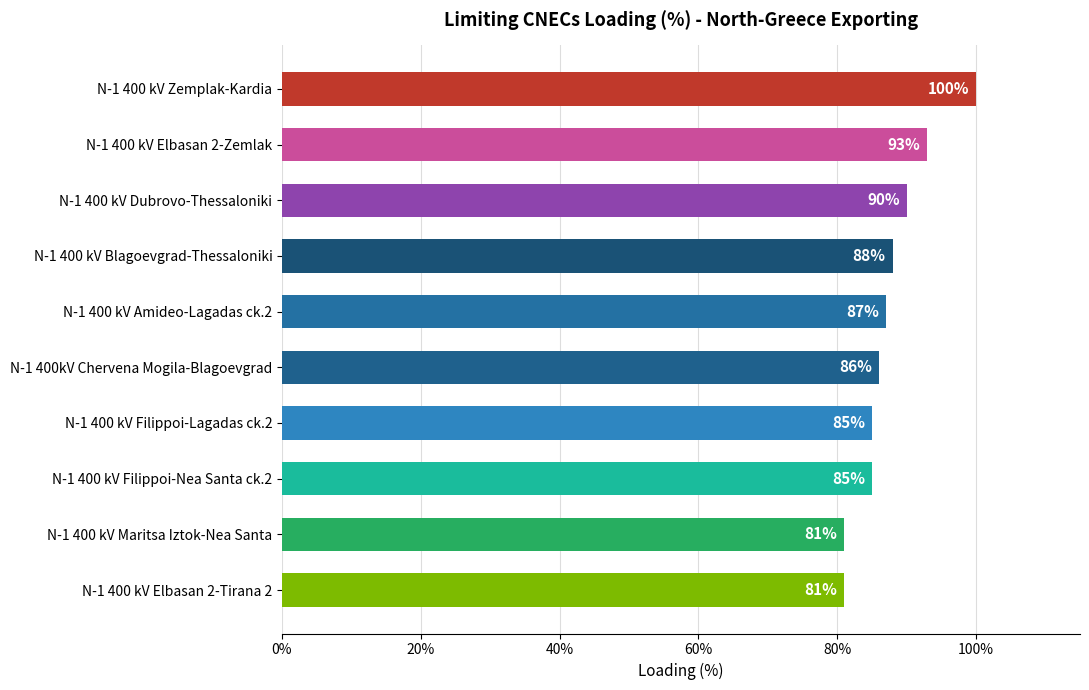

How many series are shown in this chart?

1